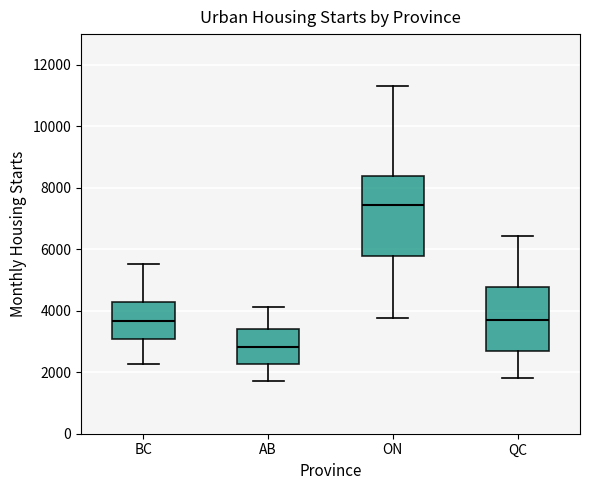

Which box is the tallest, from its lower edge to its upper edge?

ON